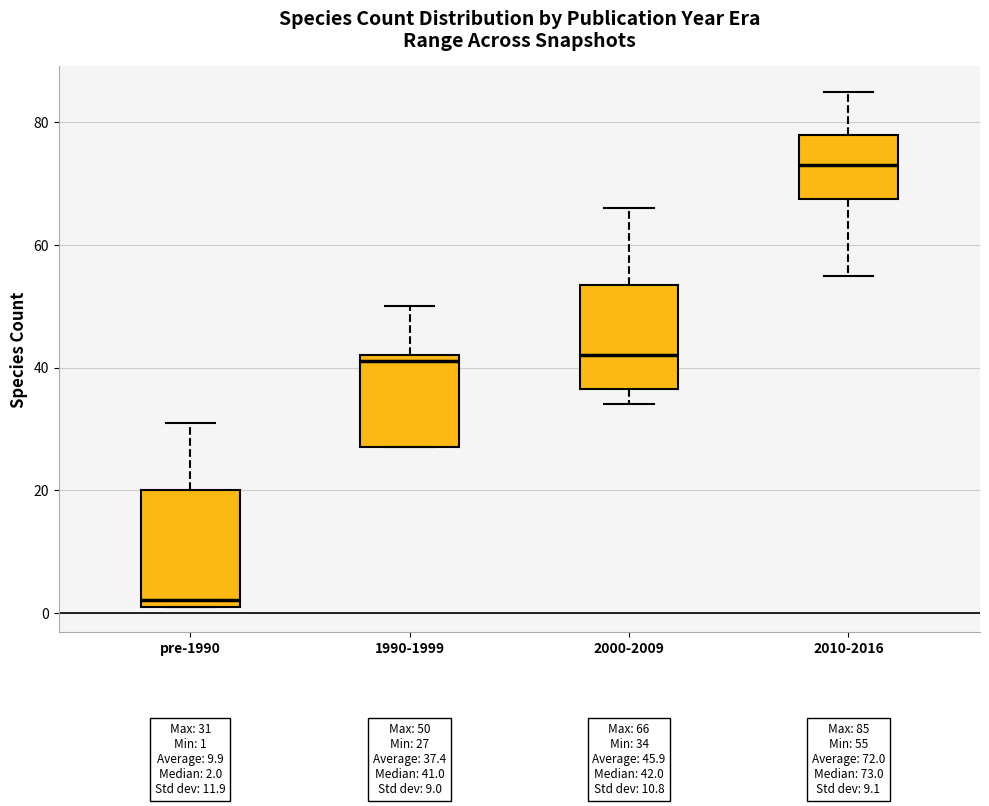

Which box has the lowest median line?

pre-1990